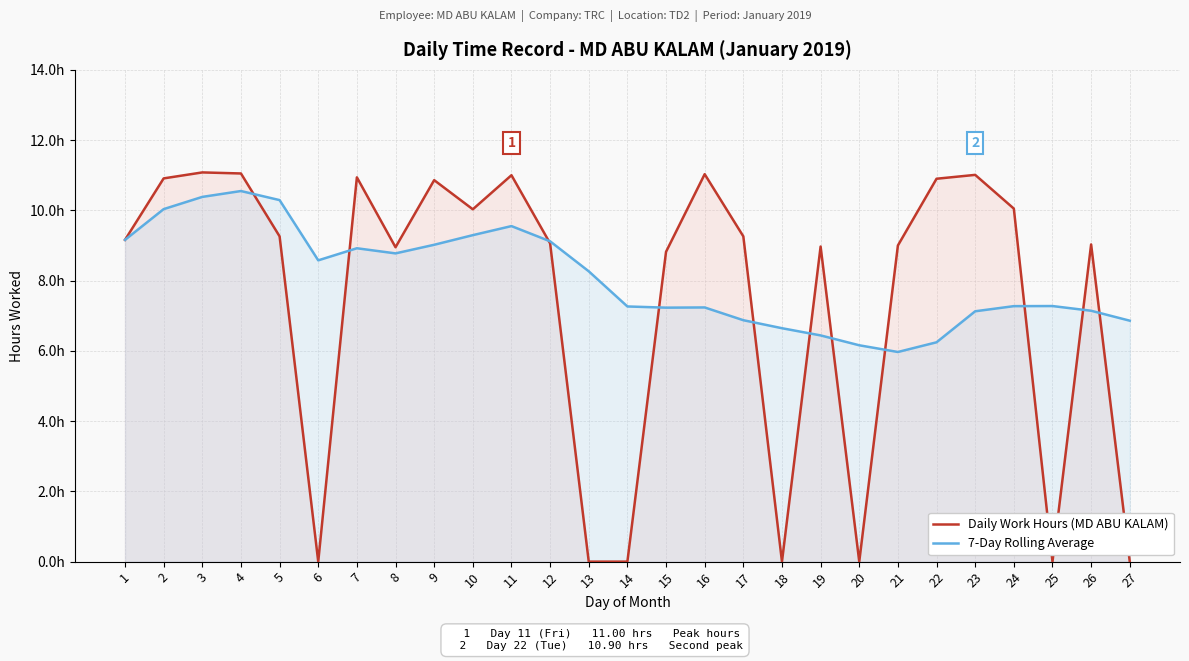

Is it true that Daily Work Hours (MD ABU KALAM) equals 10.0 at 10?

True